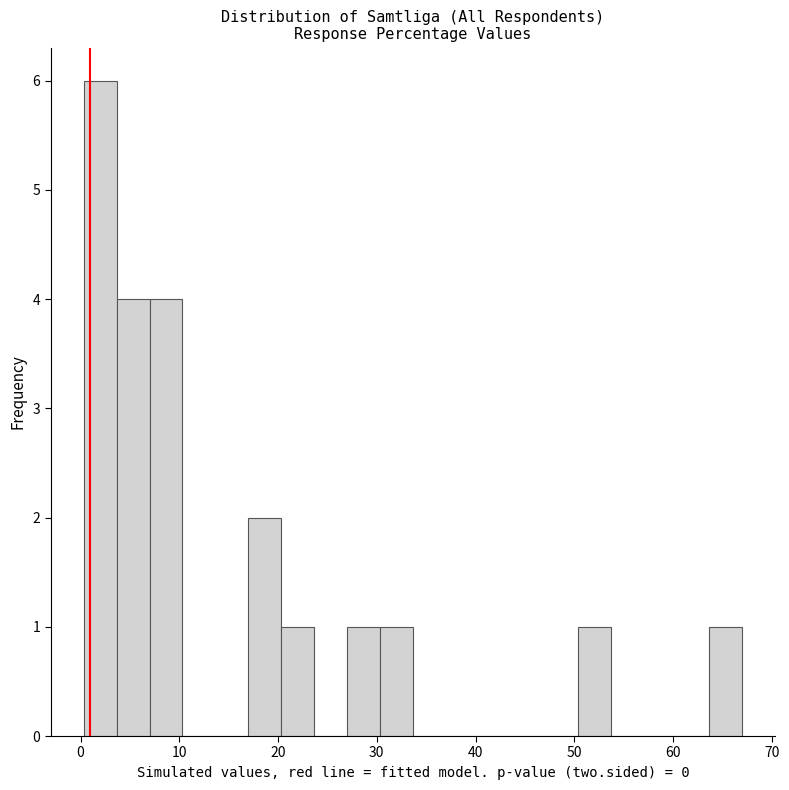

Around what value on the x-axis is the tallest bar? Give the approximate position of its centre, as read against the axis.

2